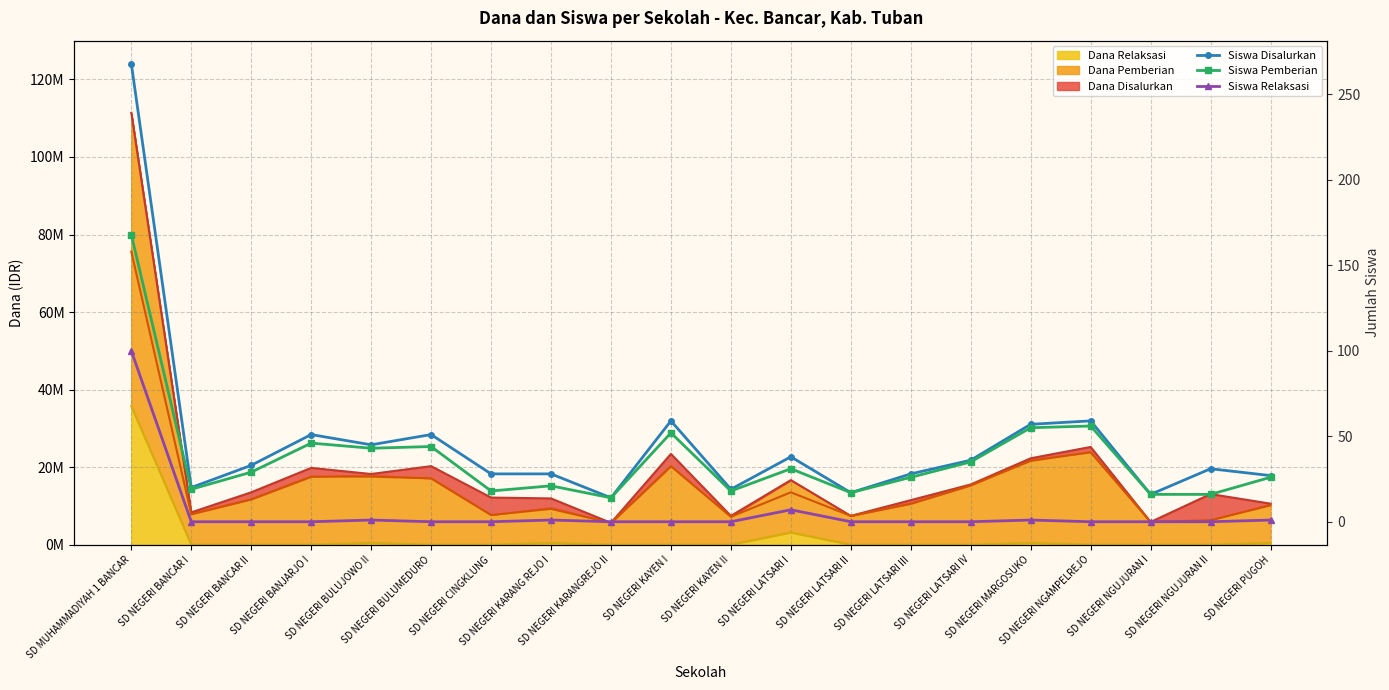

At which label is Siswa Disalurkan closest to 141?

SD NEGERI KAYEN I